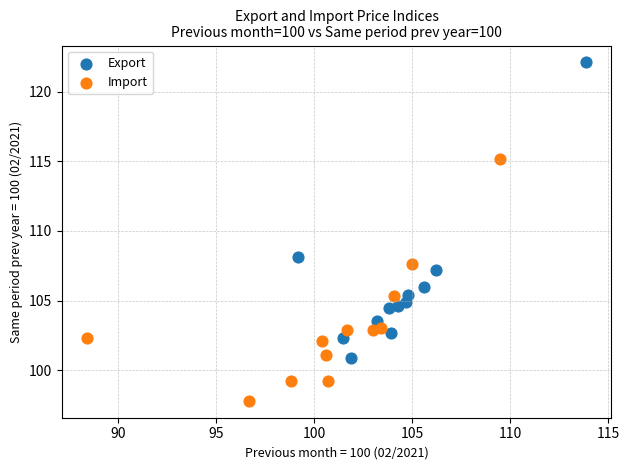

Which series has the largest Y range (max minus min)?

Export